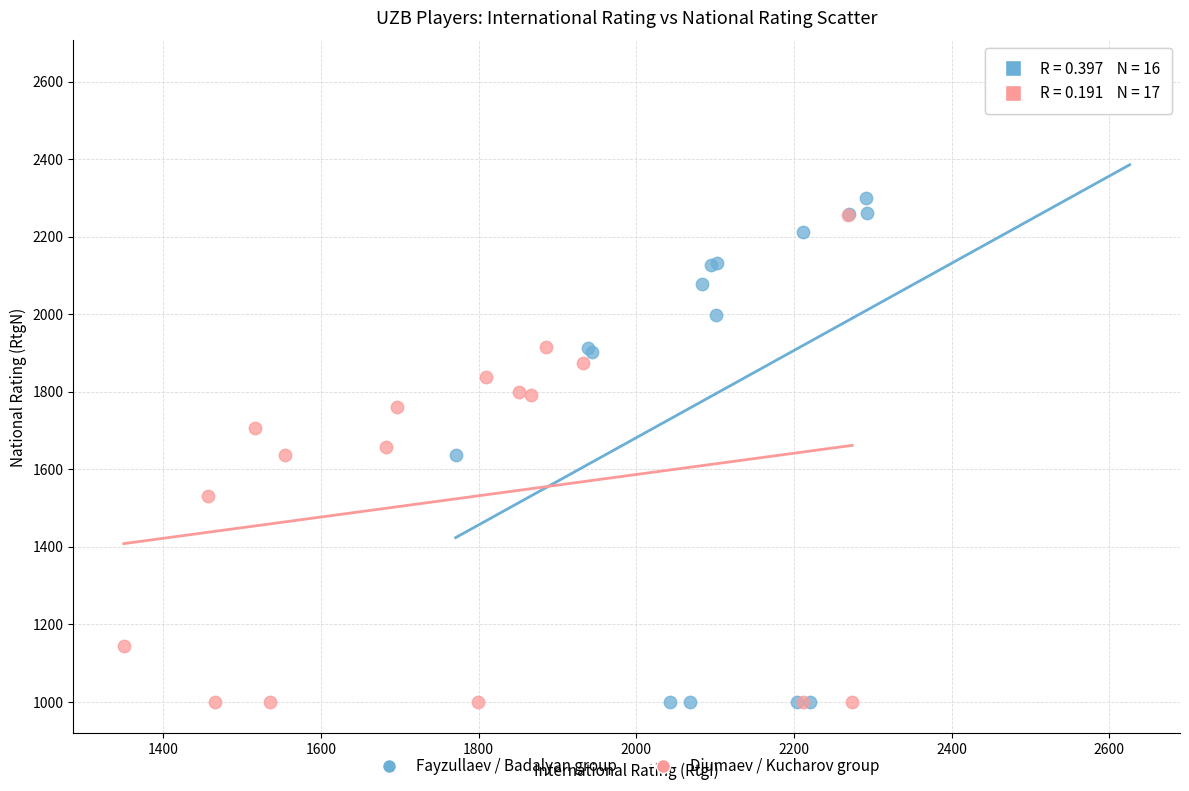

Which series has the largest Y range (max minus min)?

Fayzullaev / Badalyan group